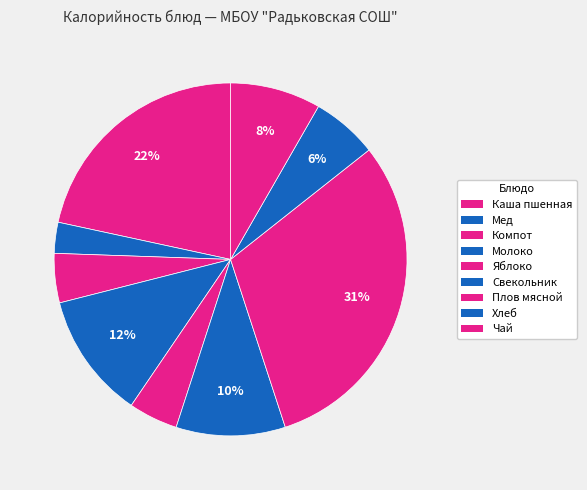

Does any single category account for the majority?

No